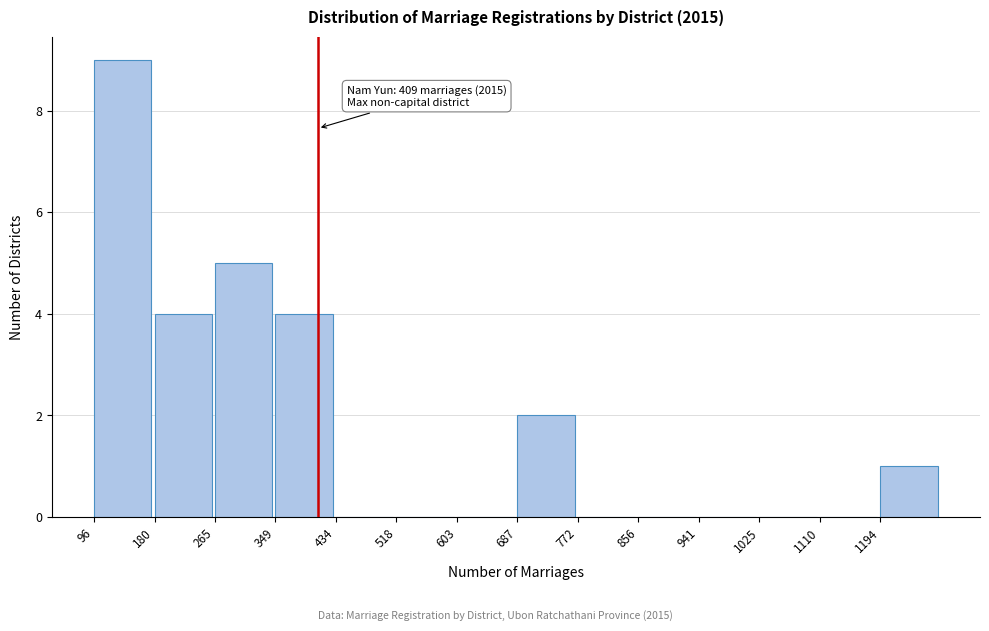

Which range on the x-axis has the tallest bar?

100 to 180